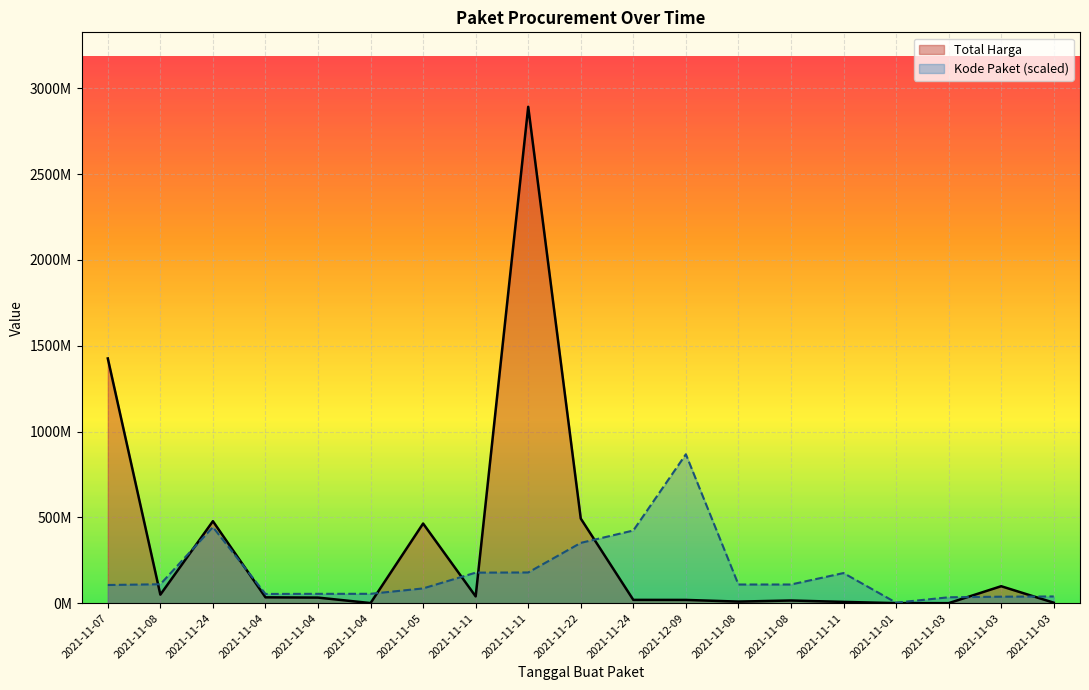

List the series in order of their overall mean, highest first.

Total Harga, Kode Paket (scaled)